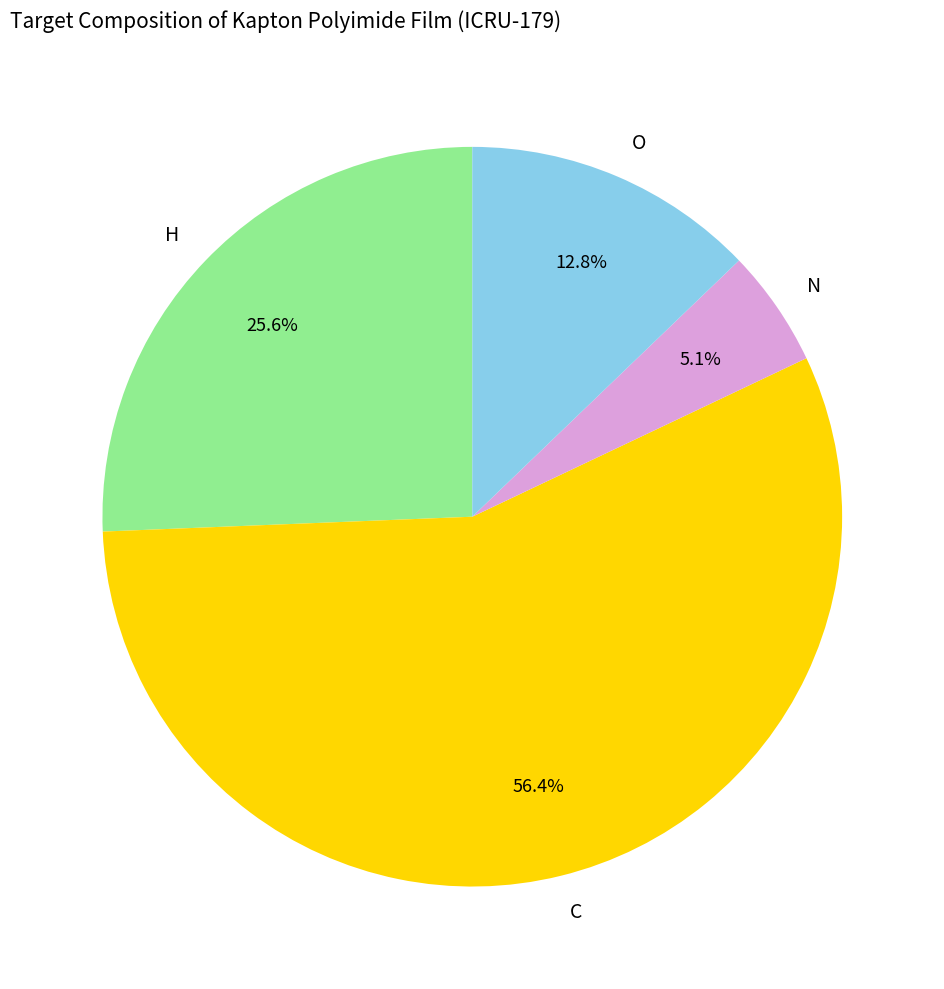

Is there any slice that represents more than half of the pie?

Yes